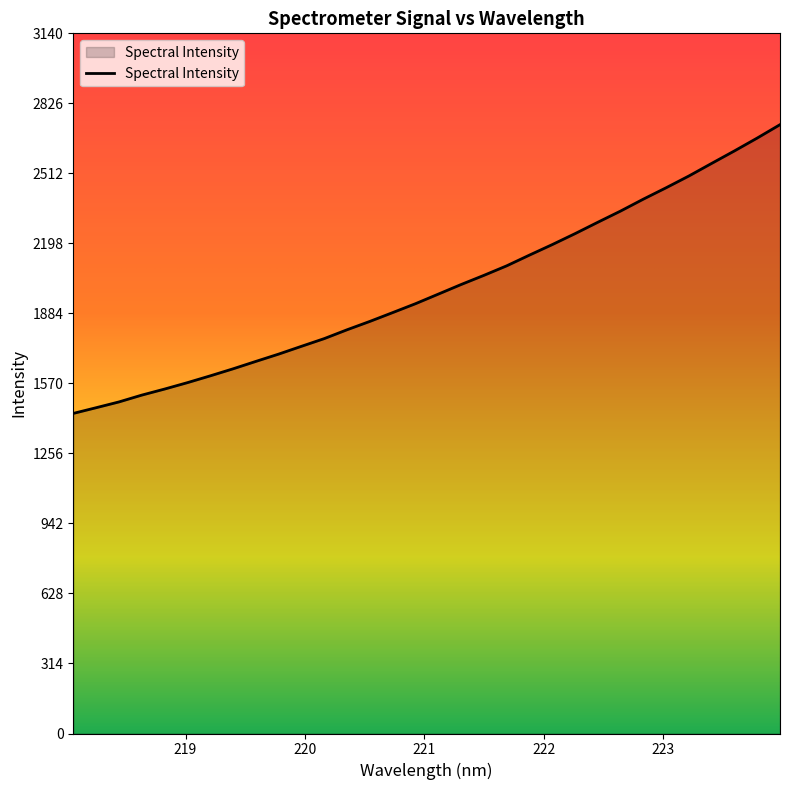

What is the sum of all values?

63869.3